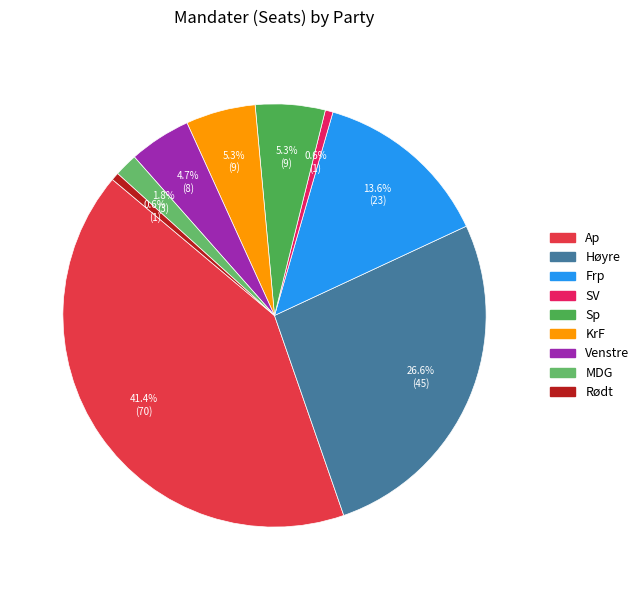

Rank the categories by value from highest to lowest.

Ap, Høyre, Frp, Sp, KrF, Venstre, MDG, SV, Rødt